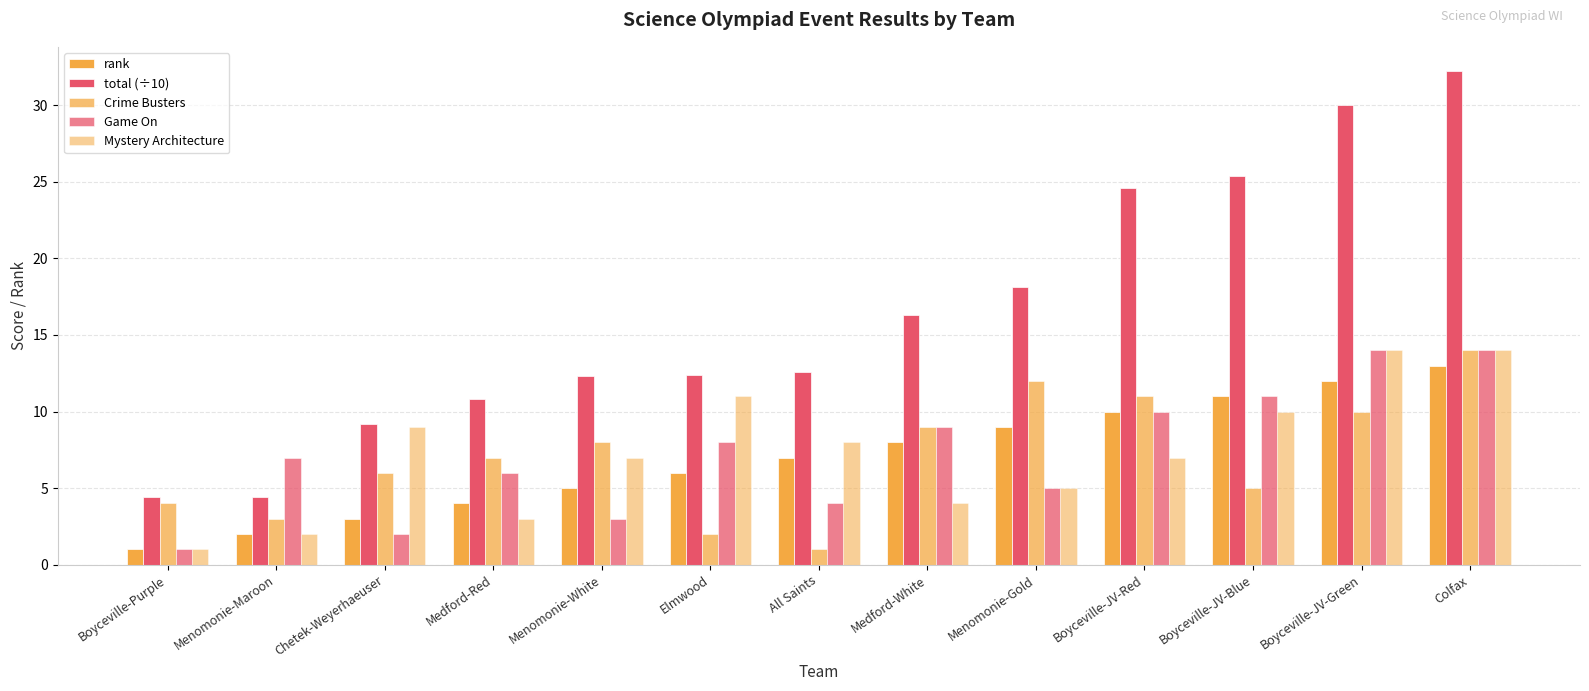

What is the label of the 8th bar from the left?

Medford-White